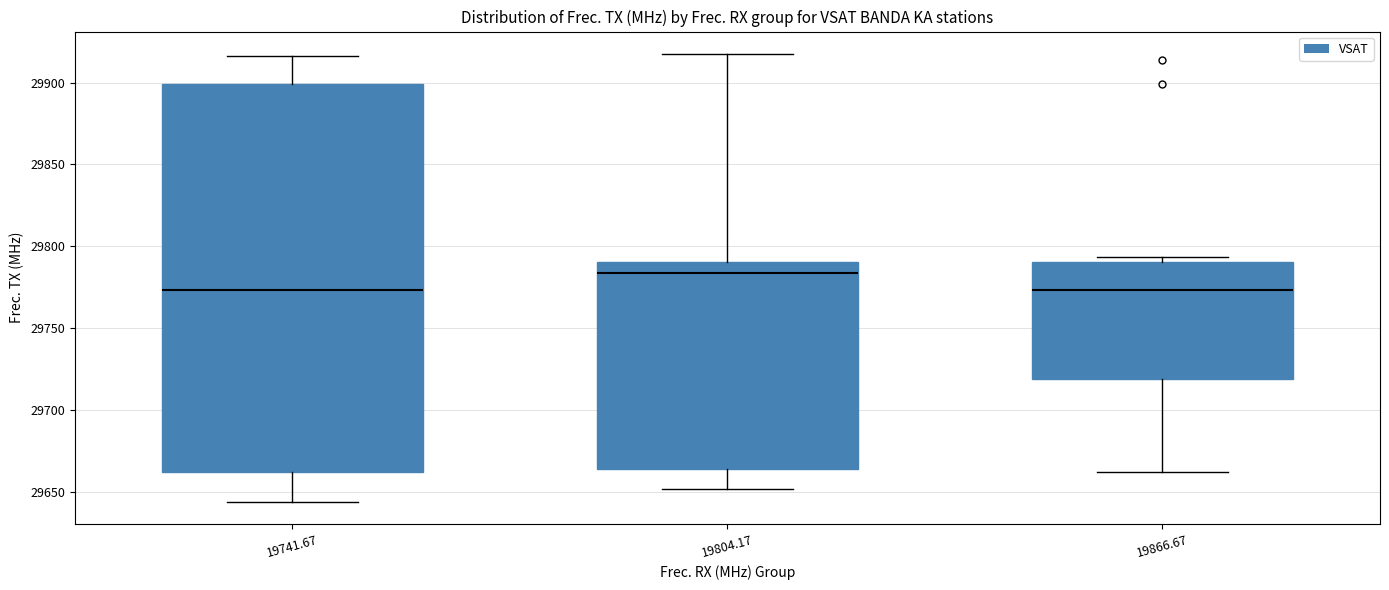

Reading left to right, transcribe this box plot: for each box, give where its median line is, the range the box spans, and where its two whiskers end, as read against the y-axis. The values are not printed on the chart, so give them approximately, as read against the axis.

19741.67: median 29775, box 29660 to 29900, whiskers 29645 to 29915
19804.17: median 29785, box 29665 to 29790, whiskers 29650 to 29915
19866.67: median 29775, box 29720 to 29790, whiskers 29660 to 29795